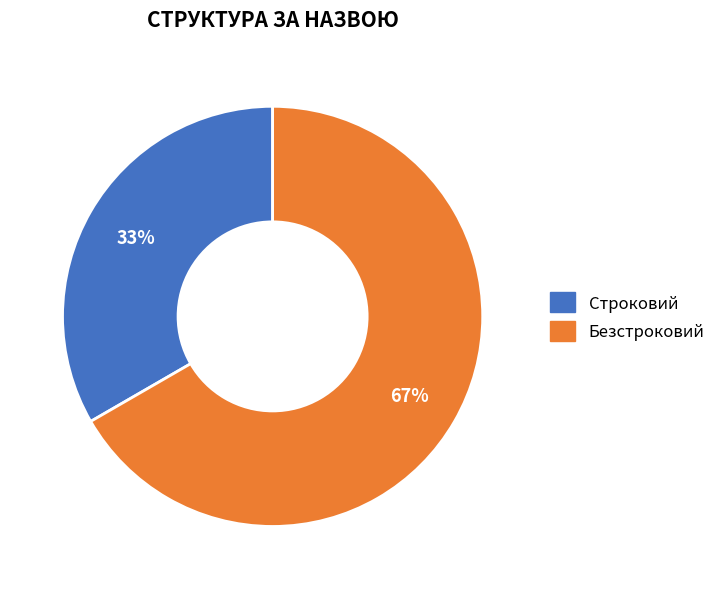

To the nearest percent, what portion does Строковий represent?

33%